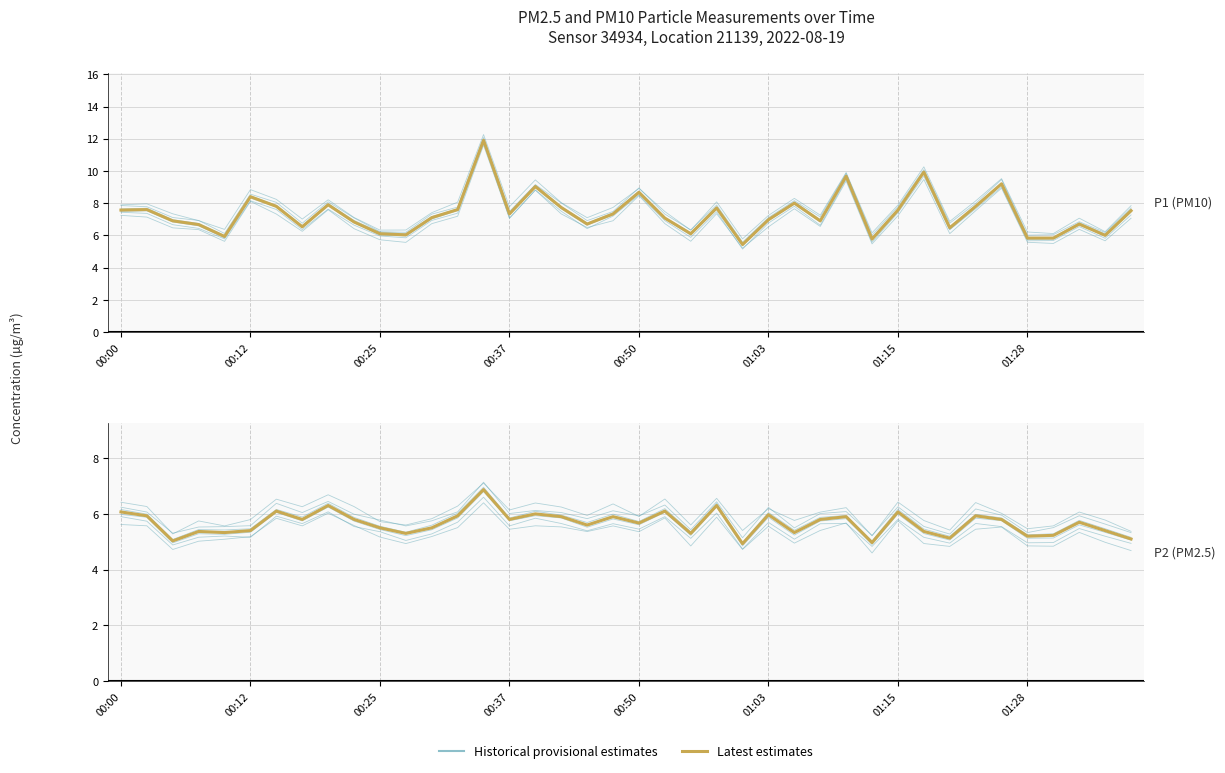

True or false: Historical provisional estimates and Latest estimates intersect in this chart.

False